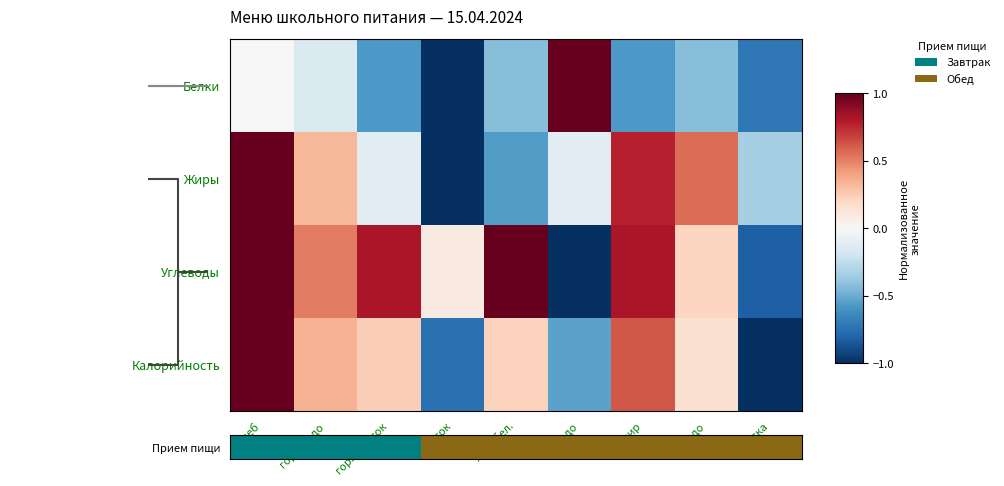

Count the number of categories in the chart.

9